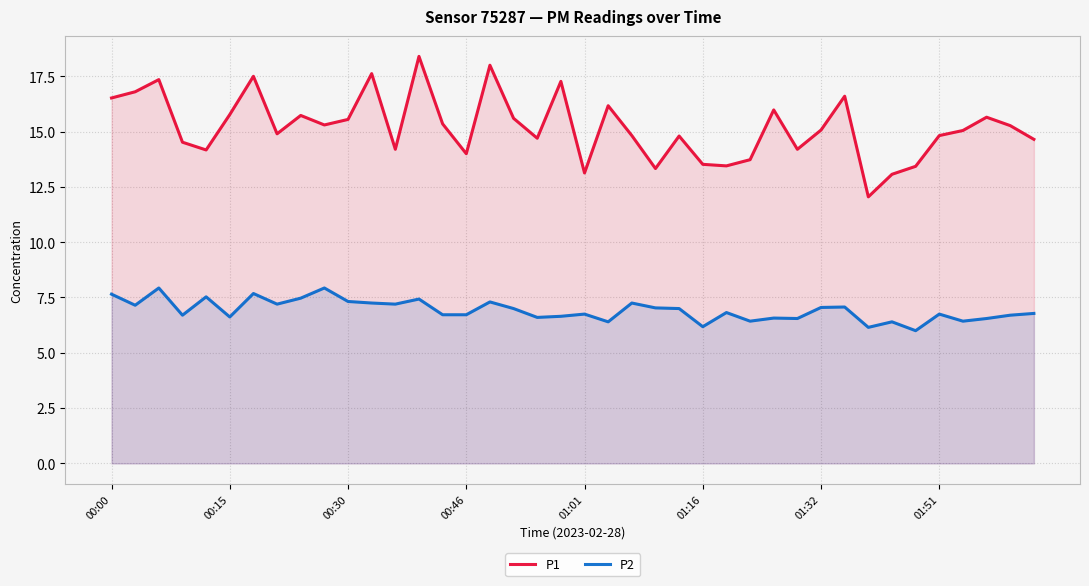

What is the maximum value shown in the chart?

18.4